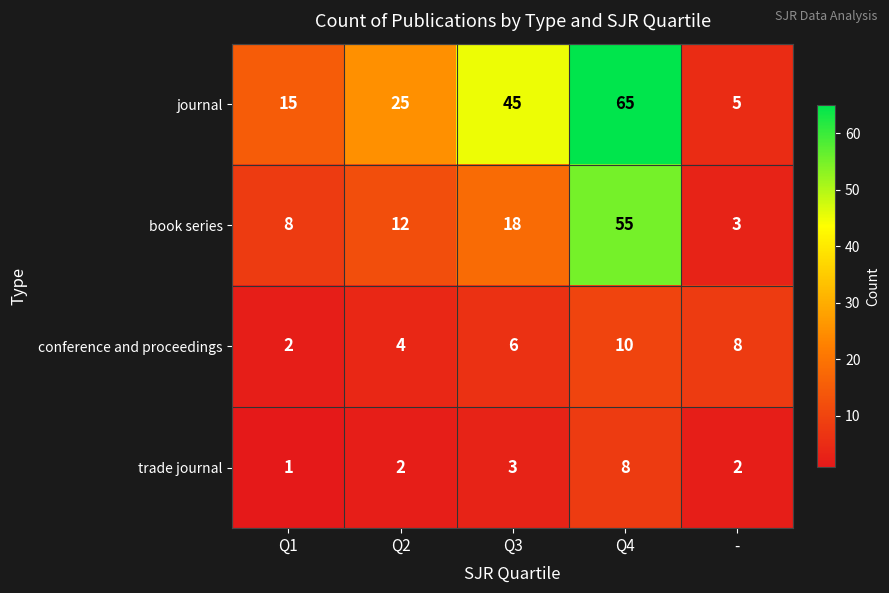

Rank the series at Q3 from highest to lowest value.

journal, book series, conference and proceedings, trade journal